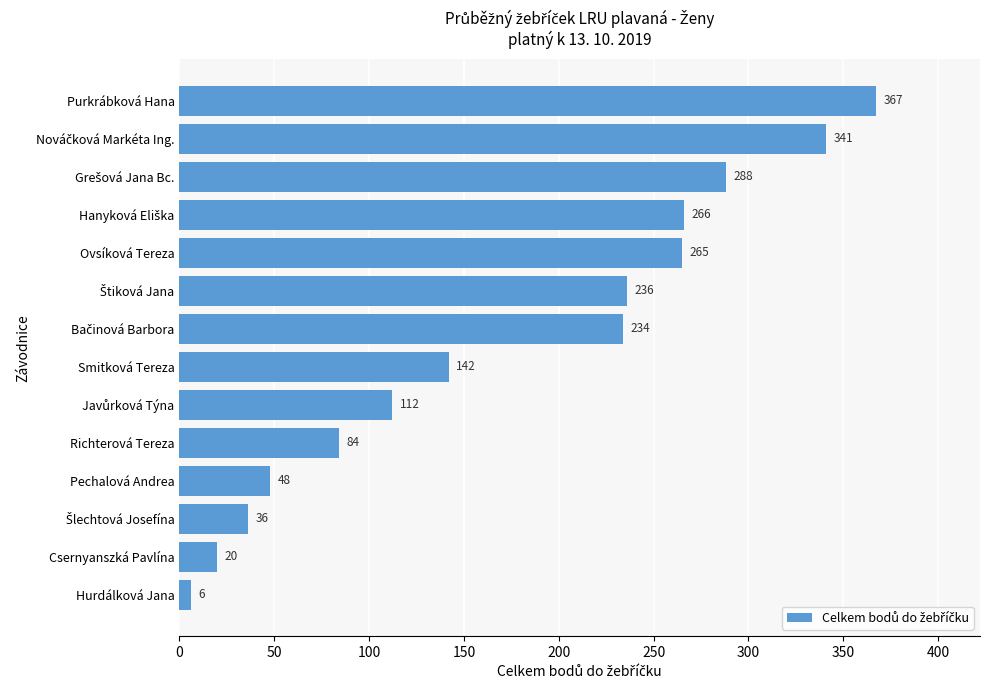

Which label corresponds to the smallest value in the chart?

Hurdálková Jana